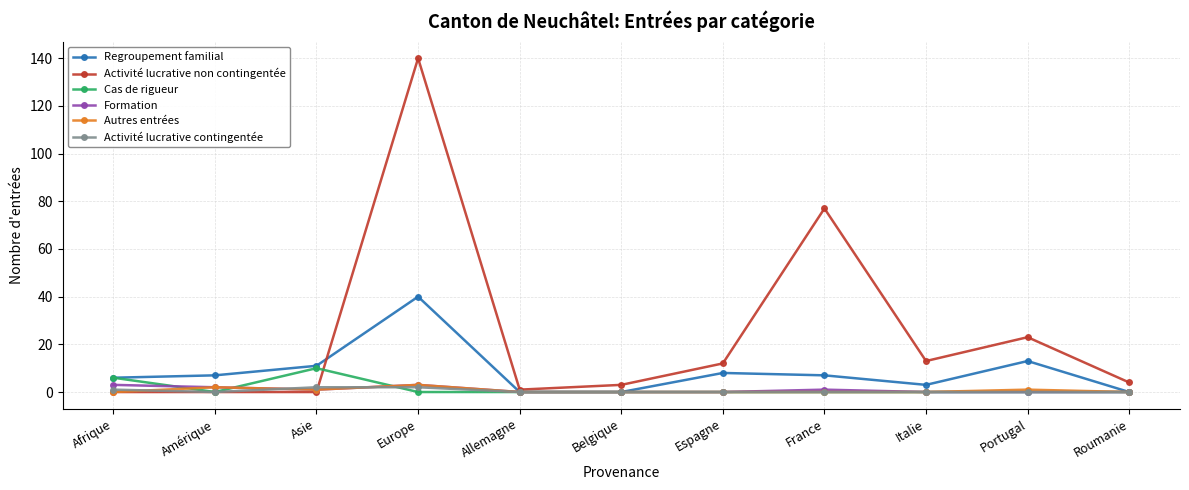

Between Allemagne and Espagne, which series saw the biggest shift?

Activité lucrative non contingentée